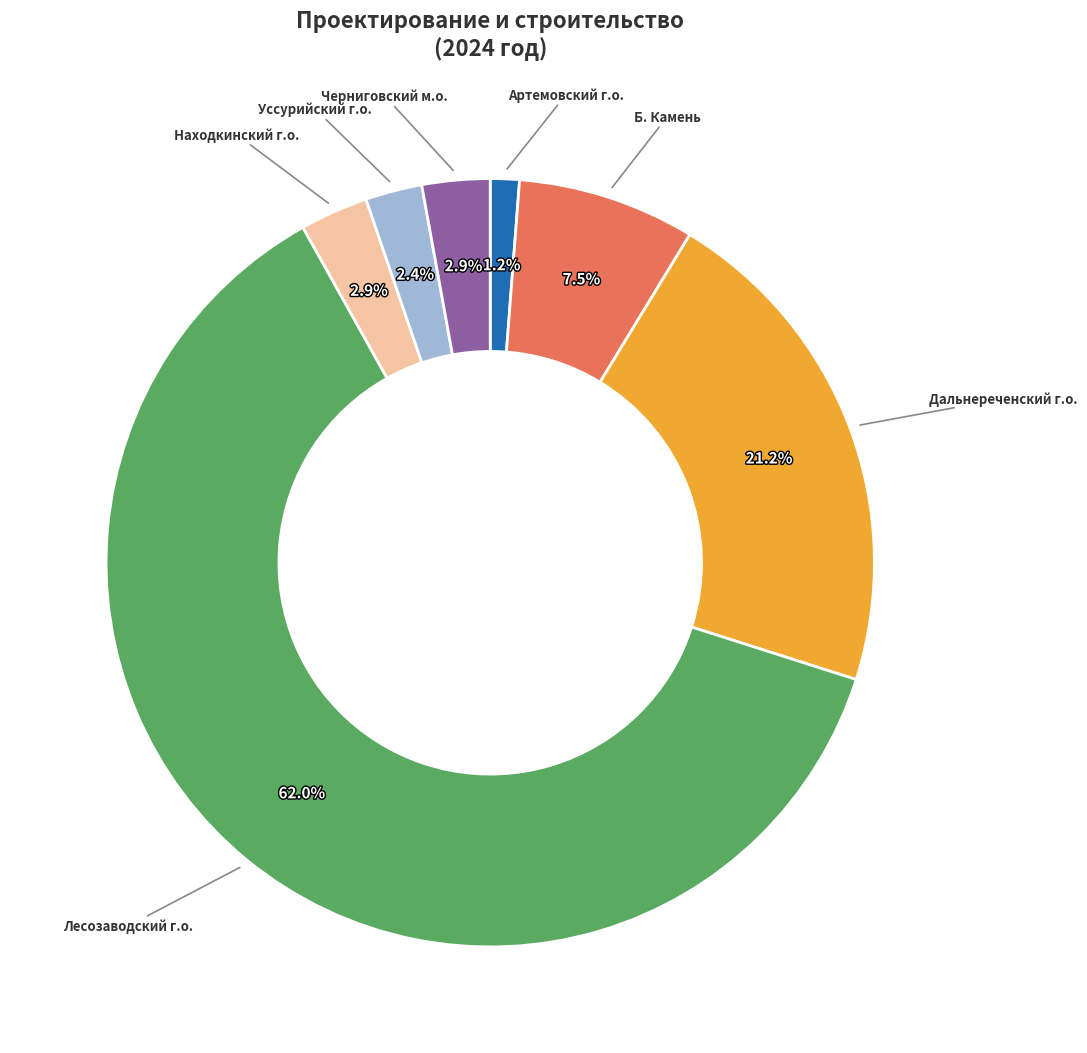

Does any single category account for the majority?

Yes